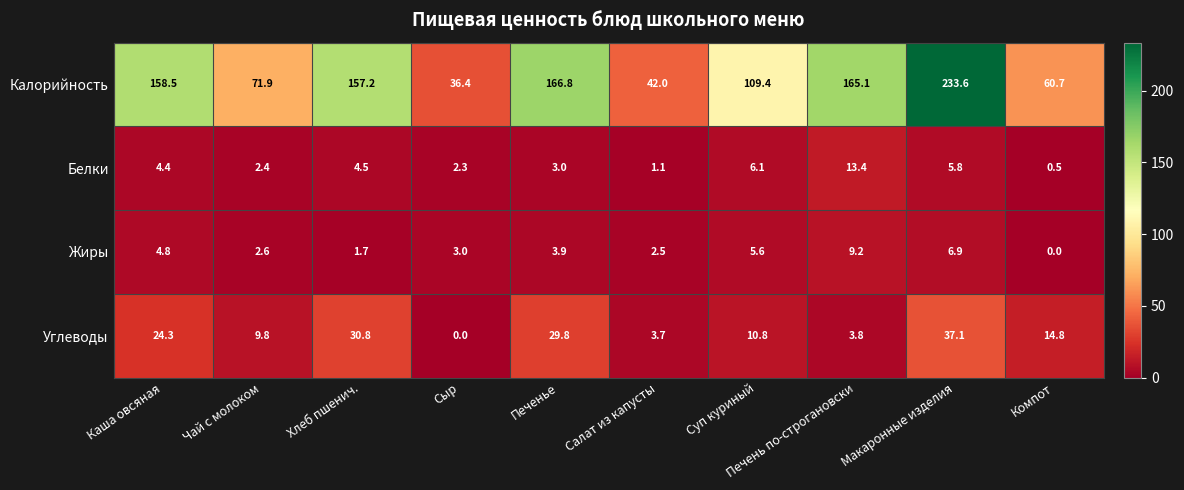

Rank the series at Суп куриный from lowest to highest value.

Жиры, Белки, Углеводы, Калорийность